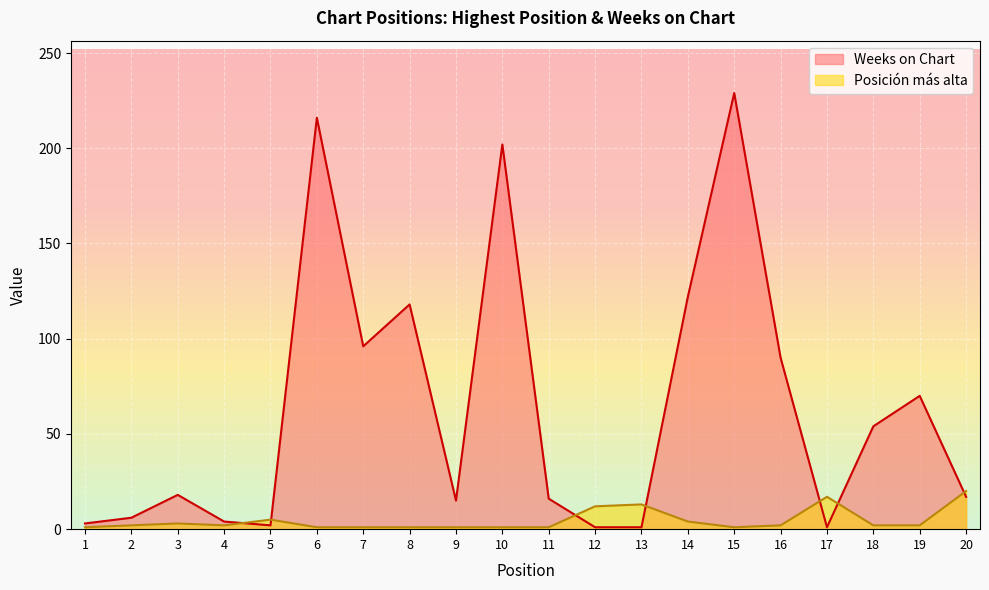

What is the sum of the Posición más alta values at 7 and 18?

3